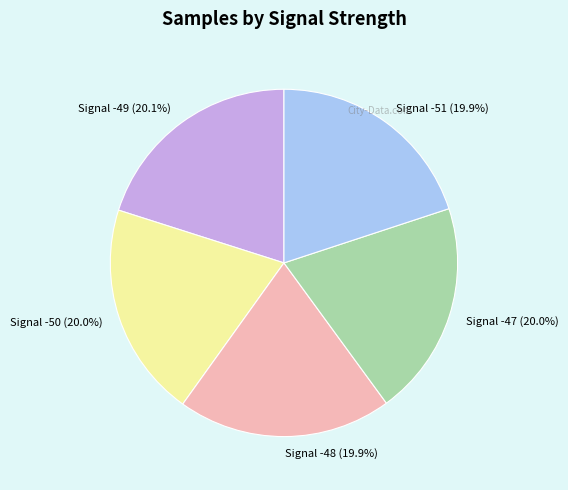

How many segments does this pie chart have?

5